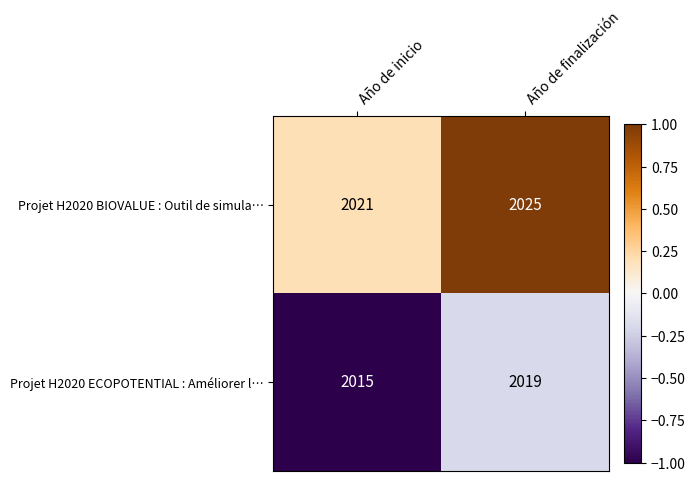

Read the Projet H2020 BIOVALUE : Outil de simula… value at Año de finalización.

2025